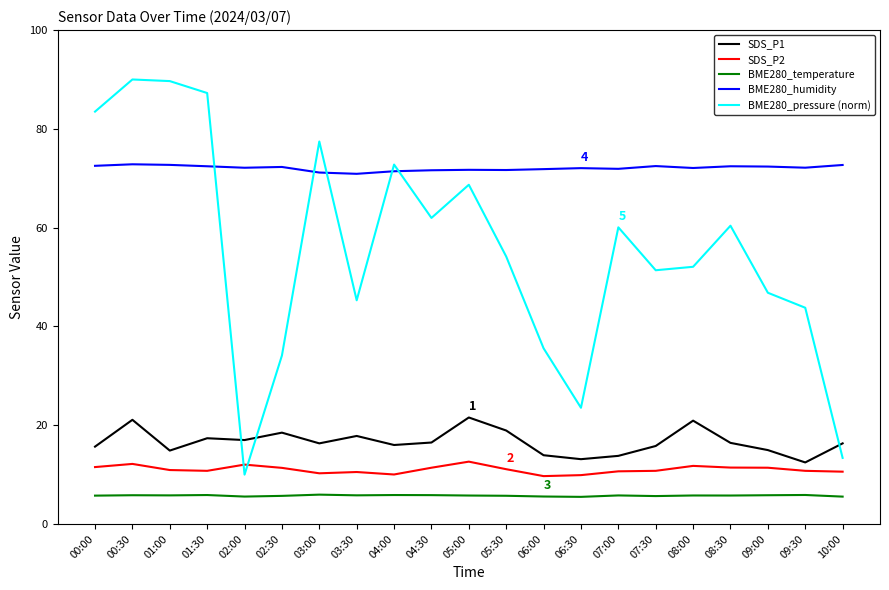

What is the average value of the SDS_P1 series?

16.6